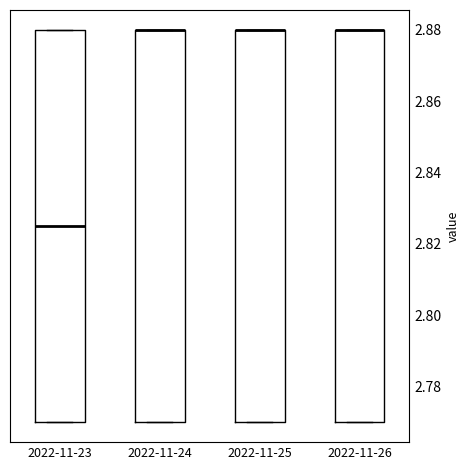

Reading left to right, transcribe this box plot: for each box, give where its median line is, the range the box spans, and where its two whiskers end, as read against the y-axis. The values are not printed on the chart, so give them approximately, as read against the axis.

2022-11-23: median 2.826, box 2.770 to 2.880, whiskers 2.770 to 2.880
2022-11-24: median 2.880 (drawn on the box's upper edge), box 2.770 to 2.880, whiskers 2.770 to 2.880
2022-11-25: median 2.880 (drawn on the box's upper edge), box 2.770 to 2.880, whiskers 2.770 to 2.880
2022-11-26: median 2.880 (drawn on the box's upper edge), box 2.770 to 2.880, whiskers 2.770 to 2.880